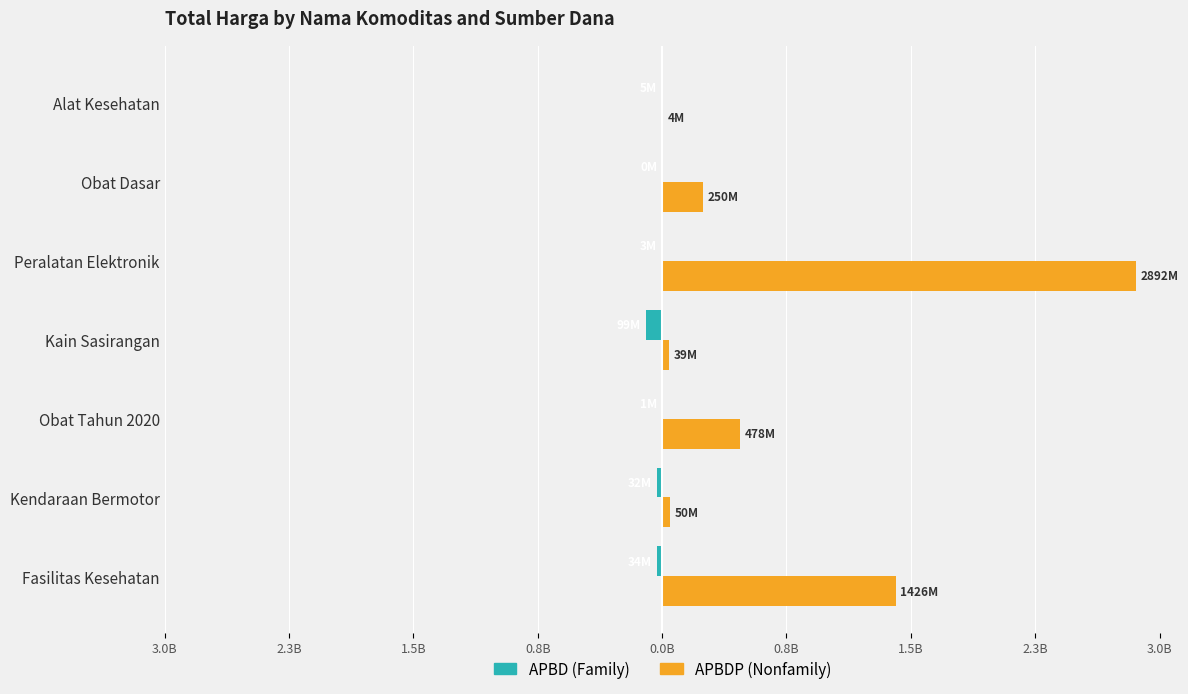

What are all the series names shown in the legend?

APBD (Family), APBDP (Nonfamily)